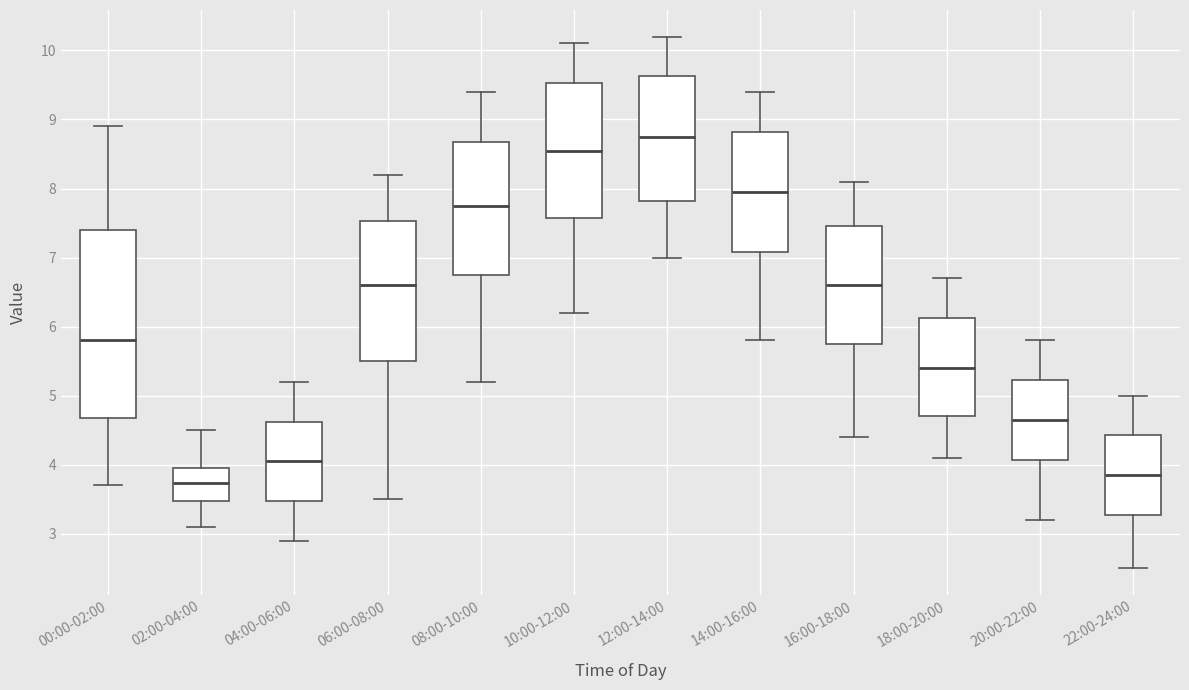

Which box has the lowest median line?

02:00-04:00